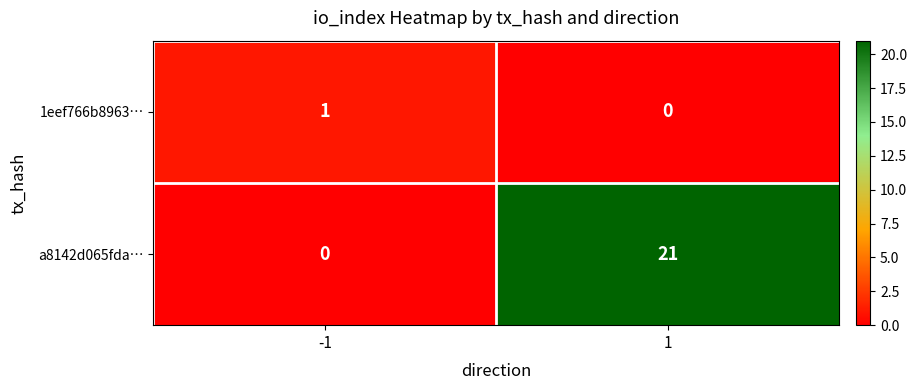

What is the sum of all a8142d065fda… values?

21